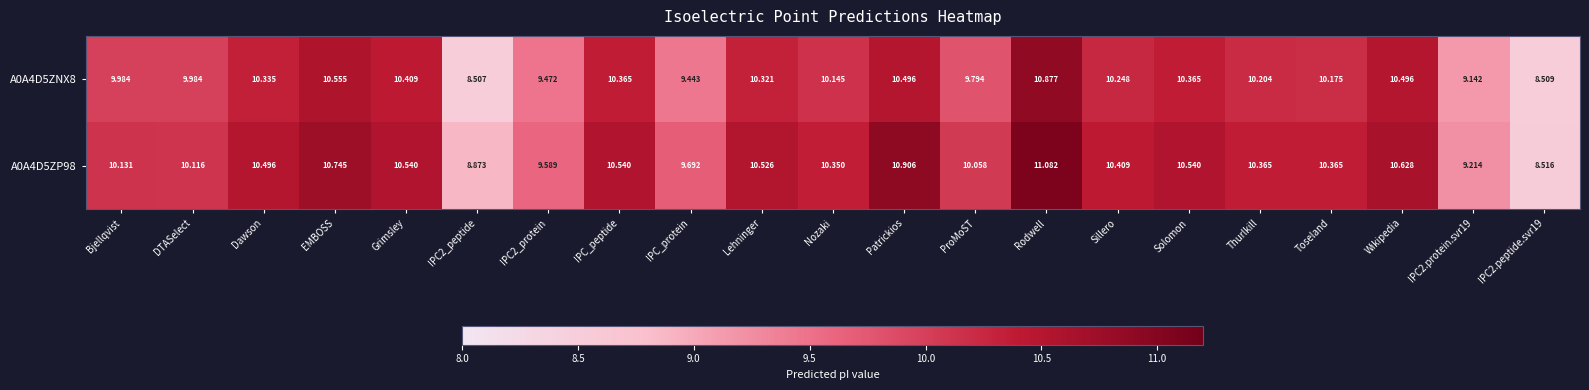

Which category has the highest value across all series?

Rodwell